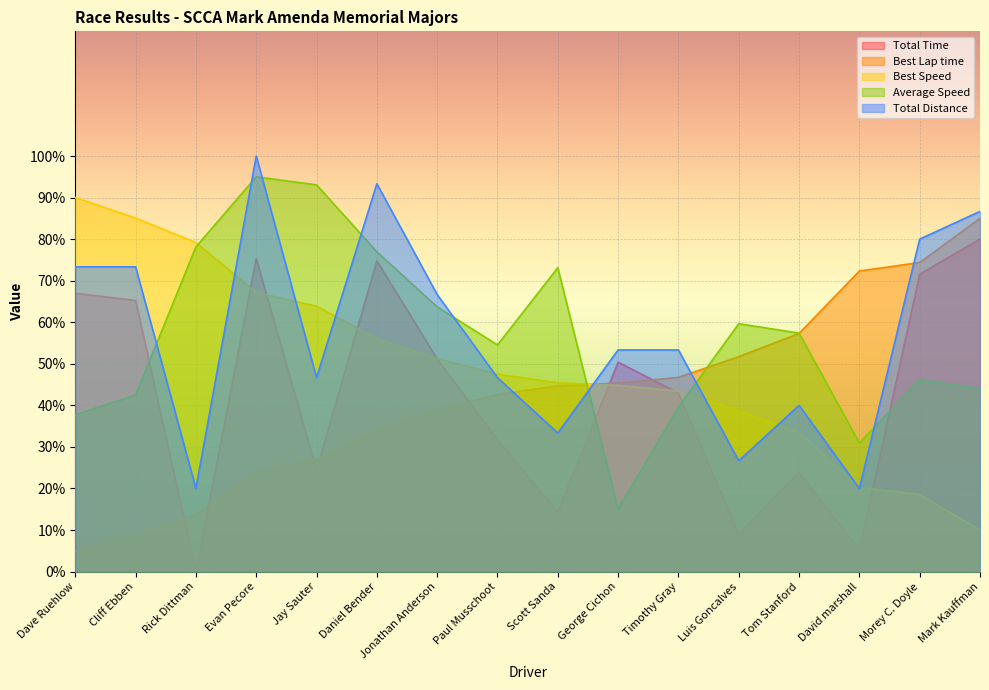

Does the chart display data point markers on the line(s)?

No